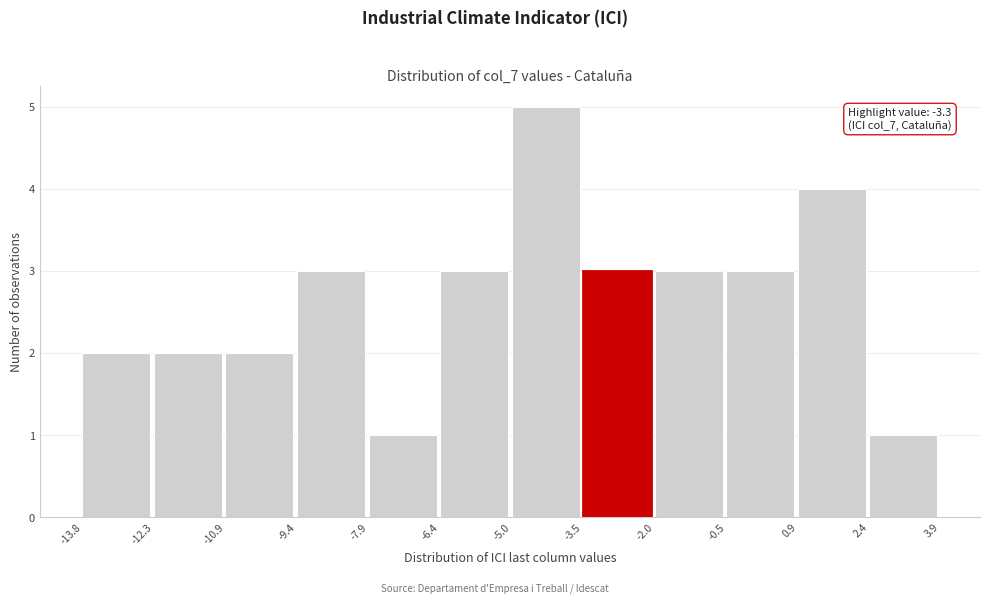

Which range on the x-axis has the tallest bar?

-5.0 to -3.5